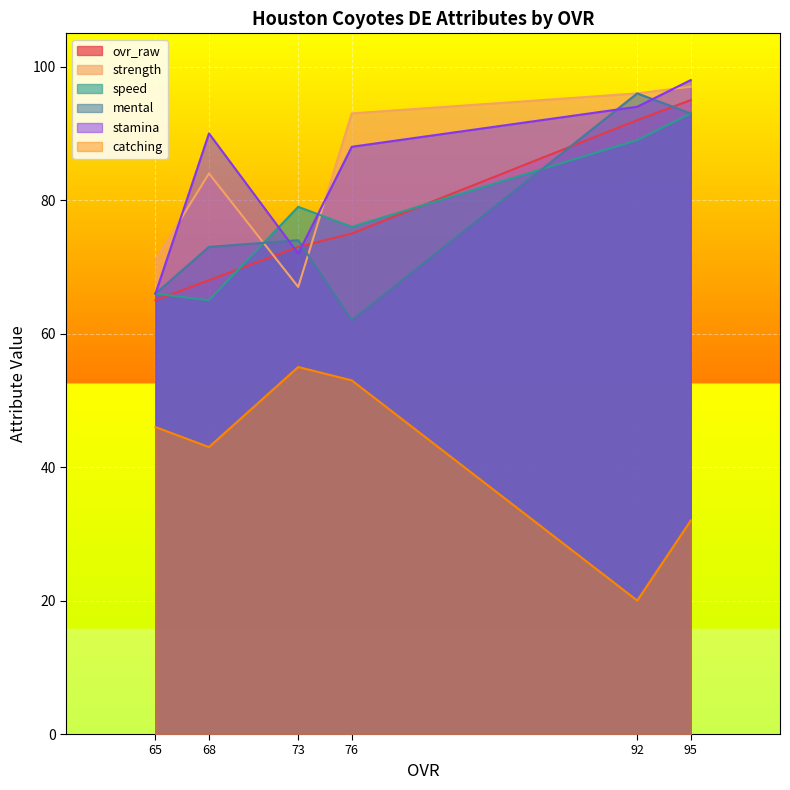

At how many categories does at least one series exceed 21?

6